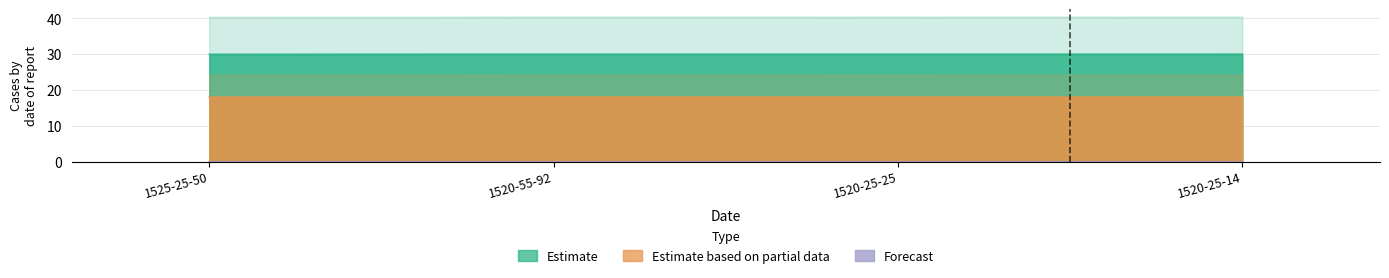

True or false: Estimate has a value of 10.3 at 1525-25-50.

False